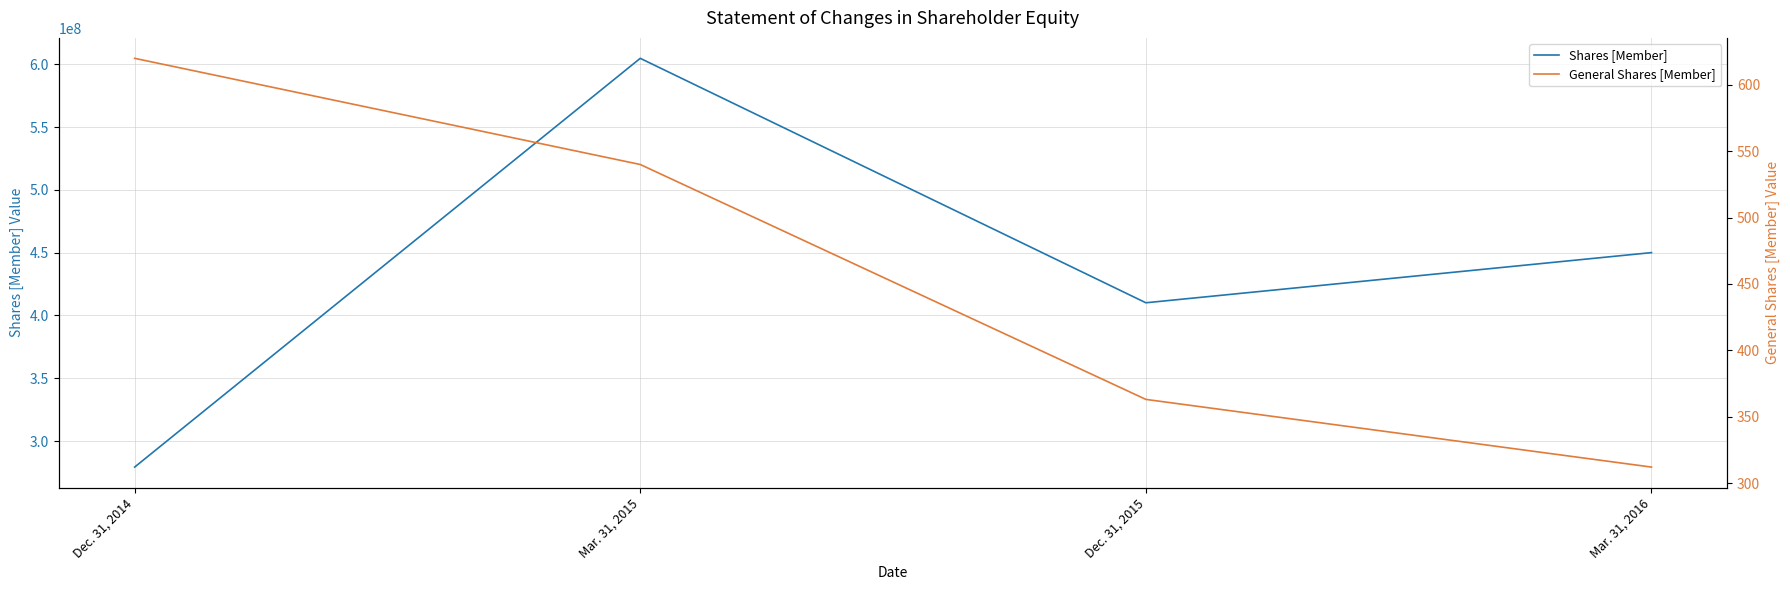

What is the label of the 4th point from the right?

Dec. 31, 2014